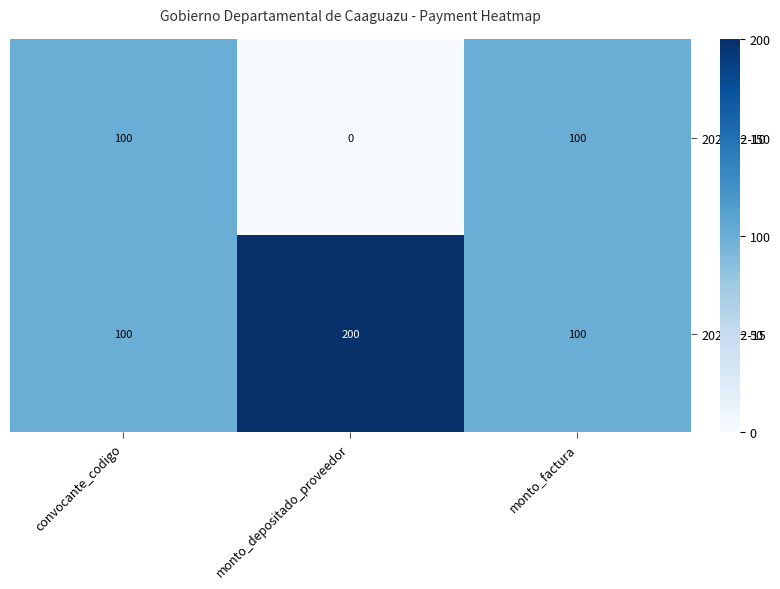

Reading left to right, what are all the values shown in this chart?

2023-02-10: convocante_codigo=100	monto_depositado_proveedor=0	monto_factura=100
2022-12-15: convocante_codigo=100	monto_depositado_proveedor=200	monto_factura=100